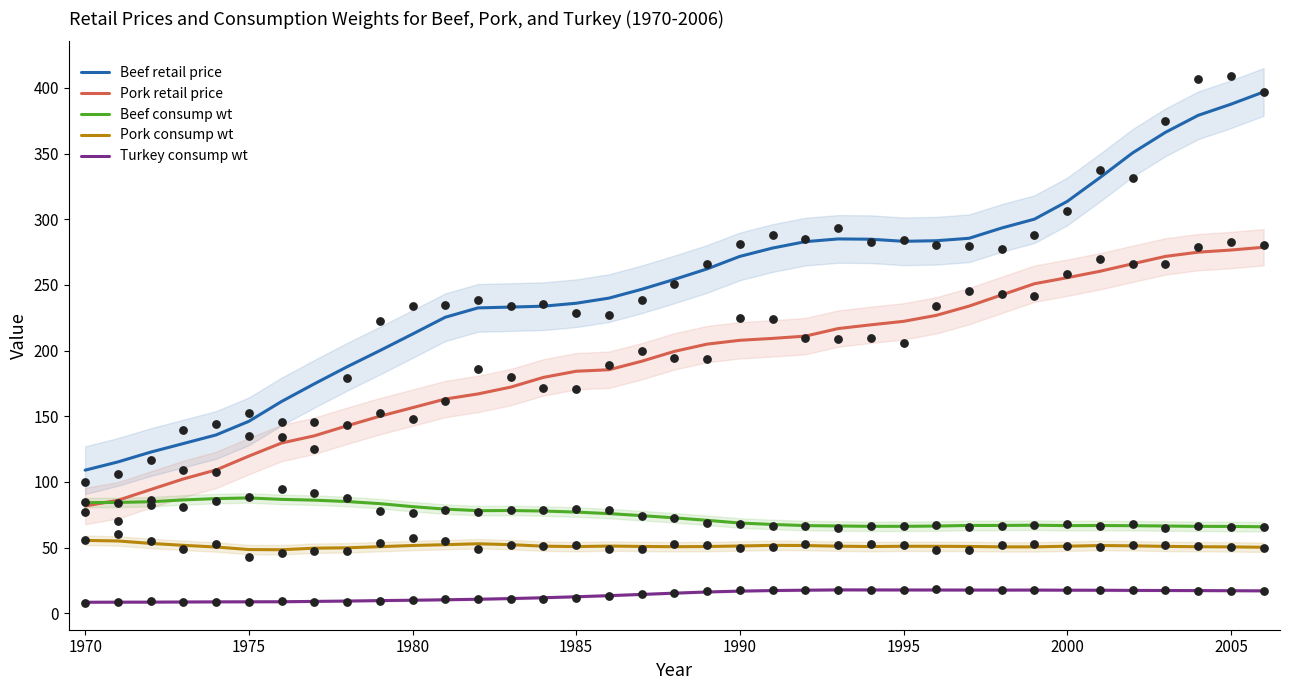

Which series has the widest spread of Y values?

Beef retail price